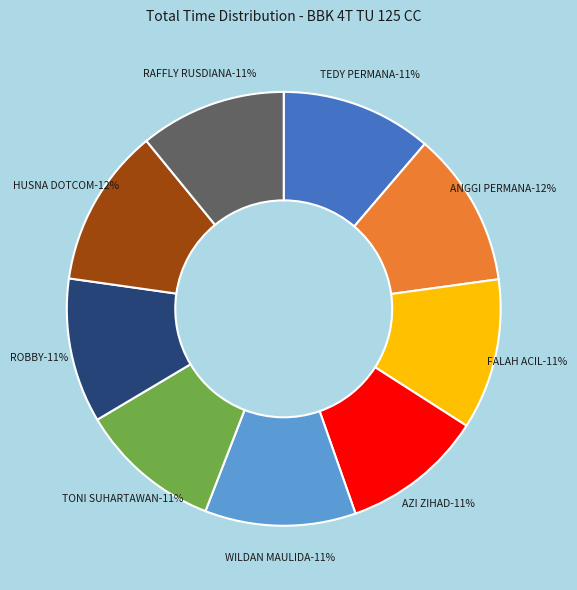

How many segments does this pie chart have?

9